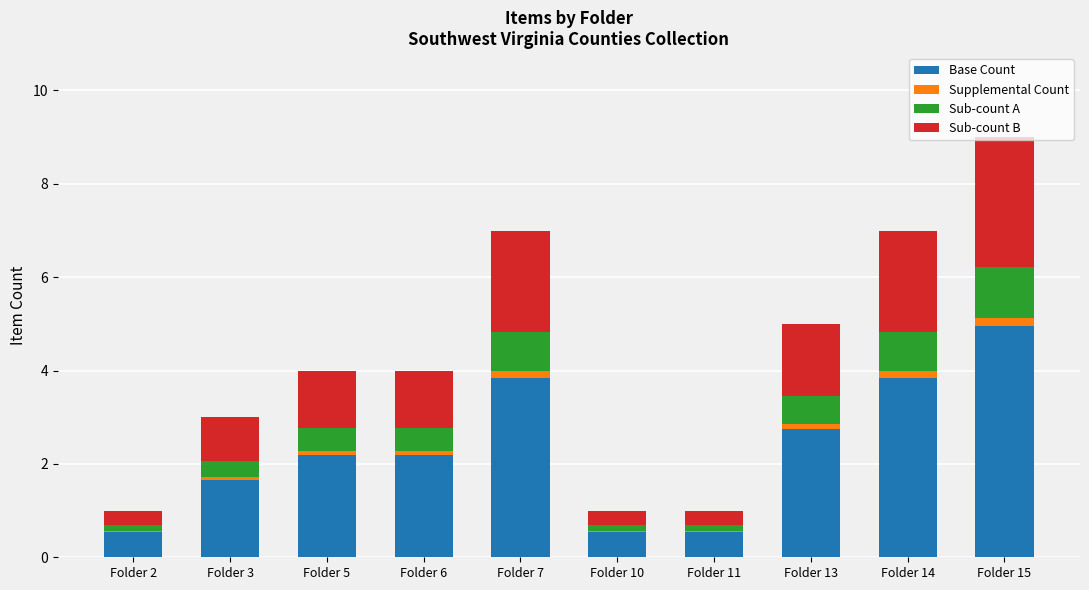

Does the chart contain stacked bars?

Yes